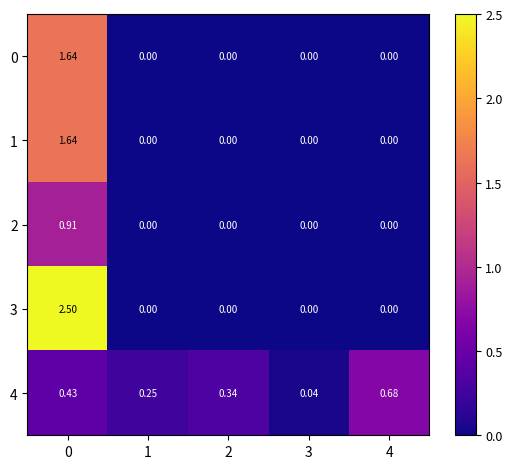

Which series has the largest total across all categories?

3